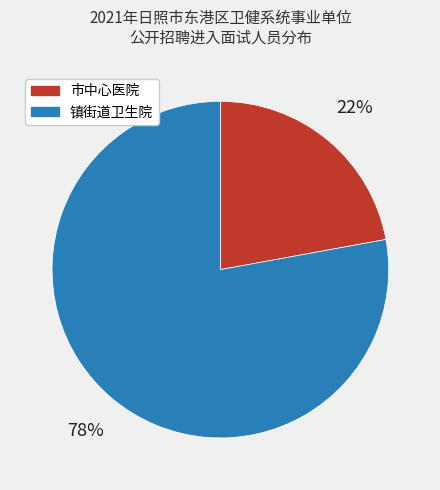

To the nearest percent, what percentage of the pie is 市中心医院?

22%